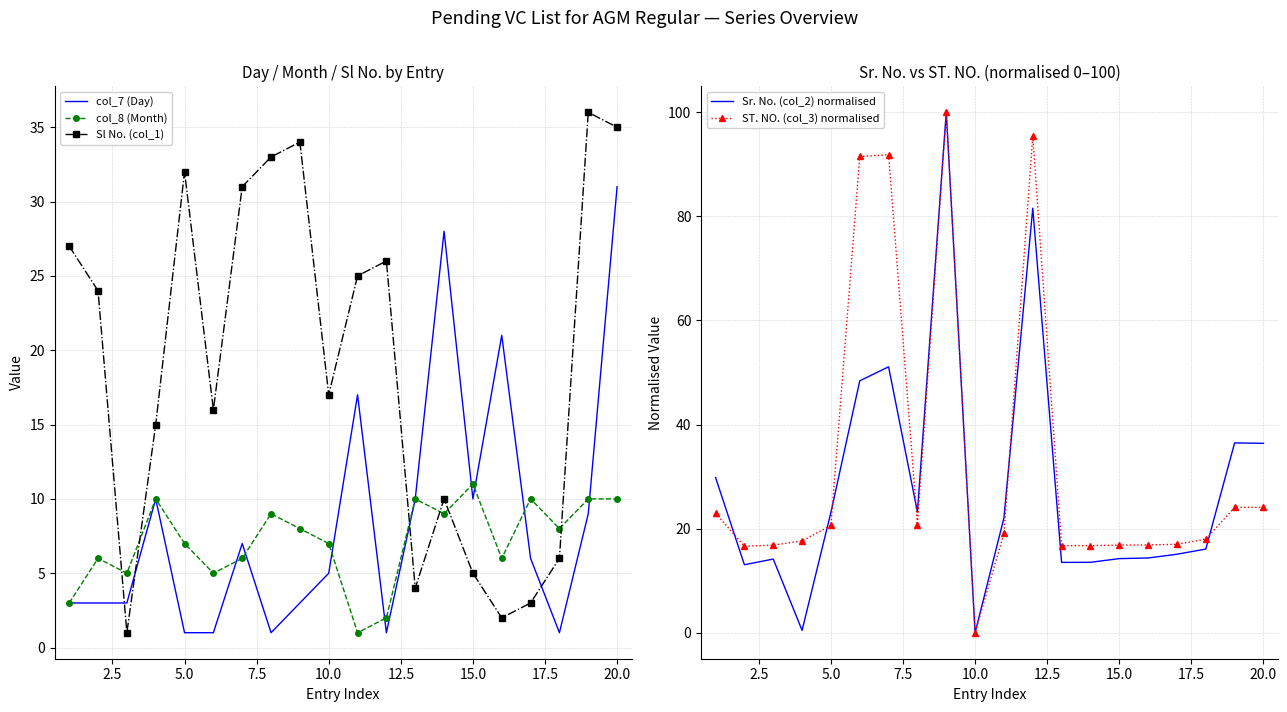

True or false: col_7 (Day) and Sl No. (col_1) cross at least once.

True